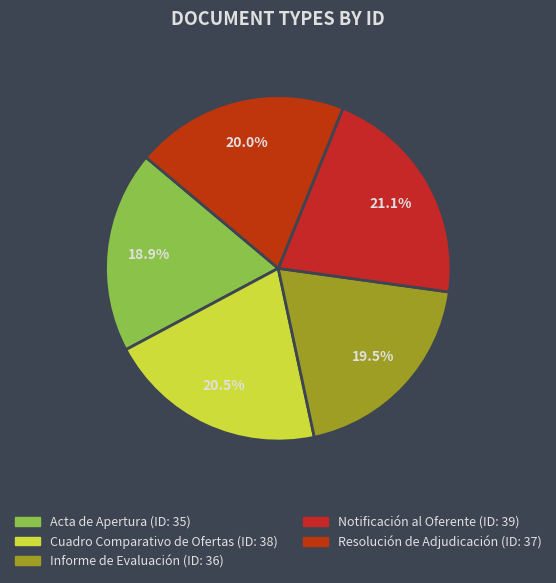

What portion of the pie excludes Informe de Evaluación?

80.5%